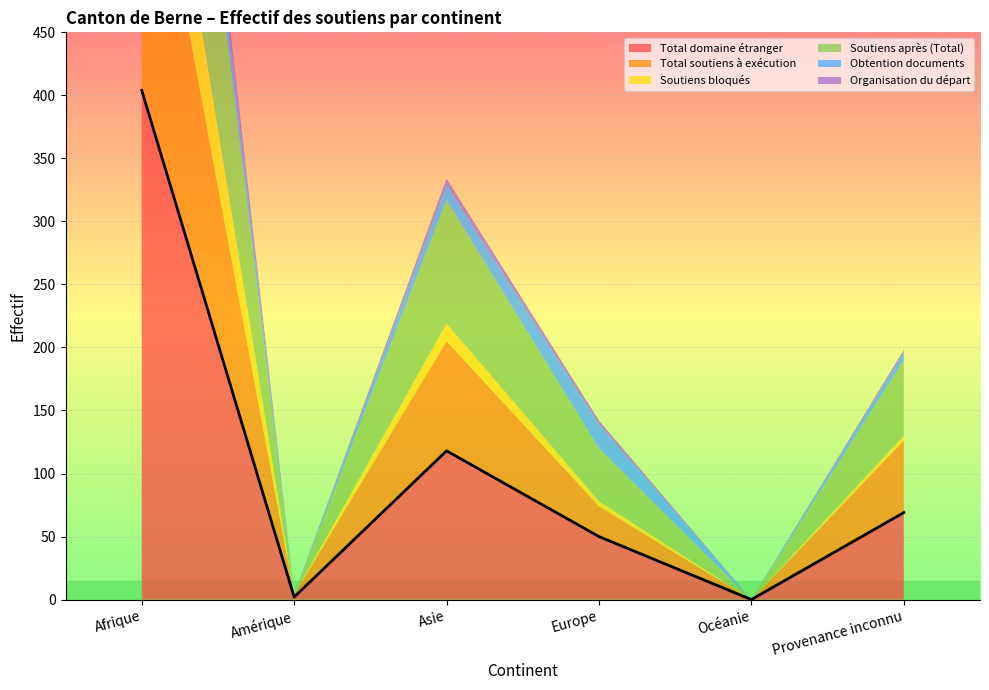

Which series has the largest range (max minus min)?

Total domaine étranger